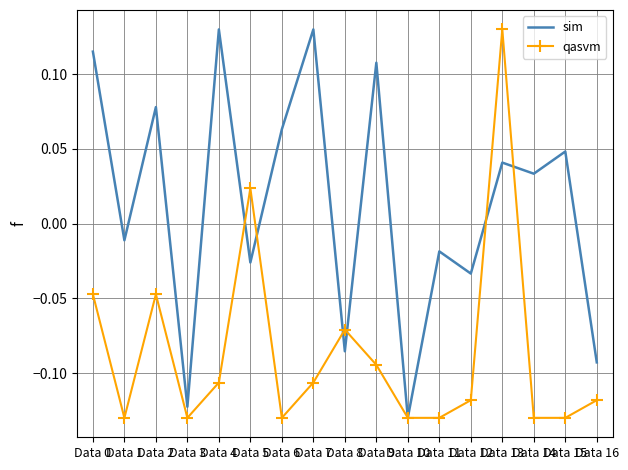

Where is sim nearest to the value 0?

Data 1